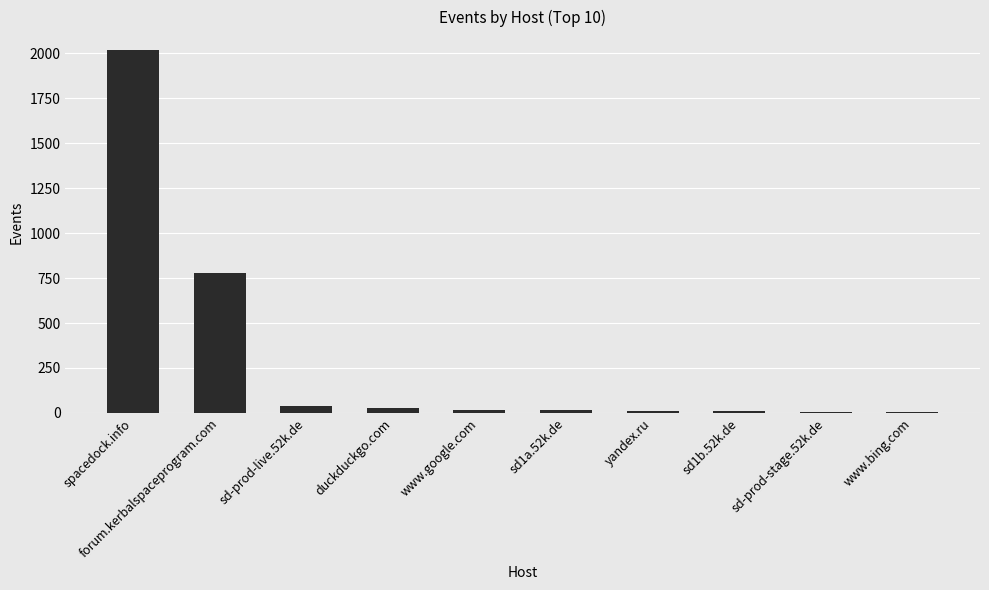

What is the change in value from www.google.com to sd1b.52k.de?

-8